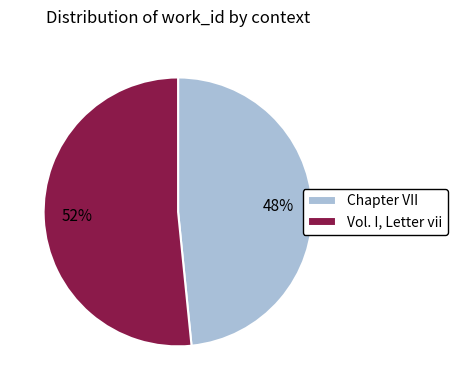

True or false: Chapter VII accounts for 60% of the total.

False